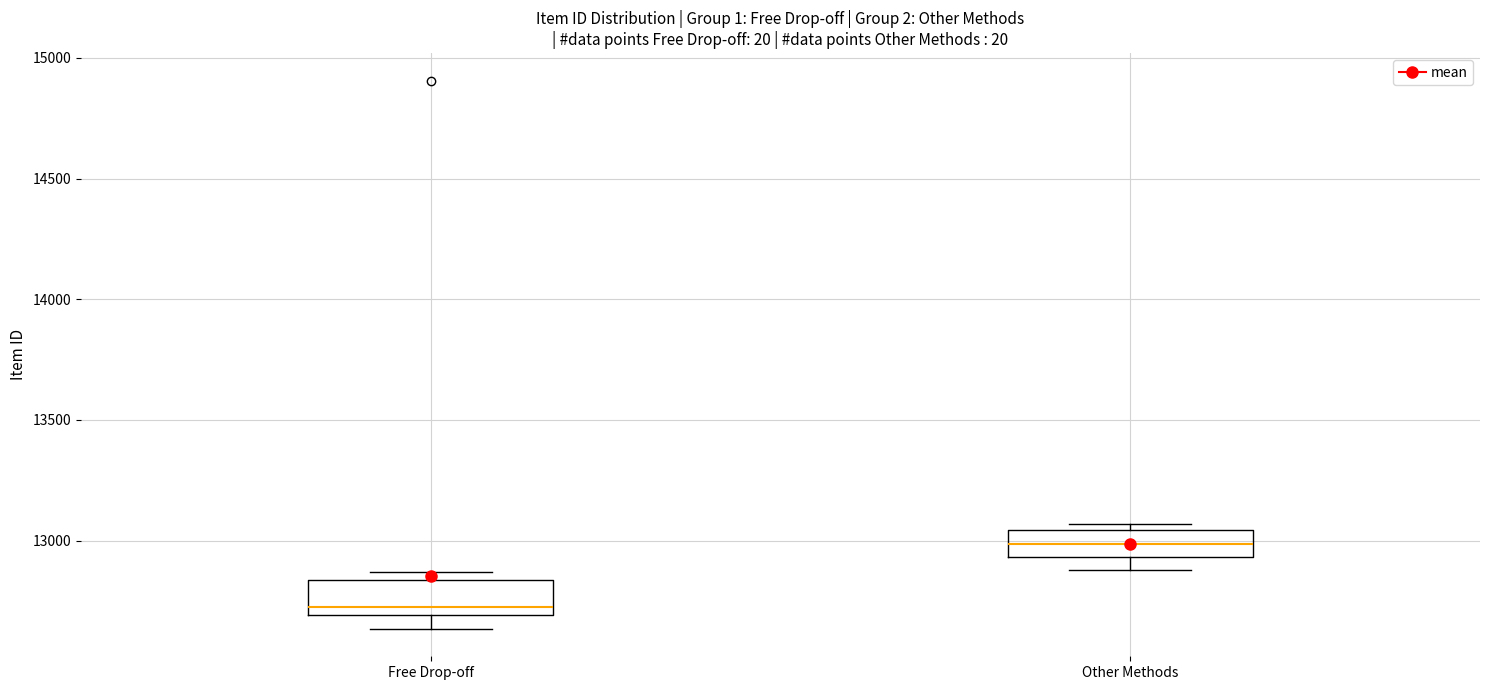

Which box has the highest median line?

Other Methods